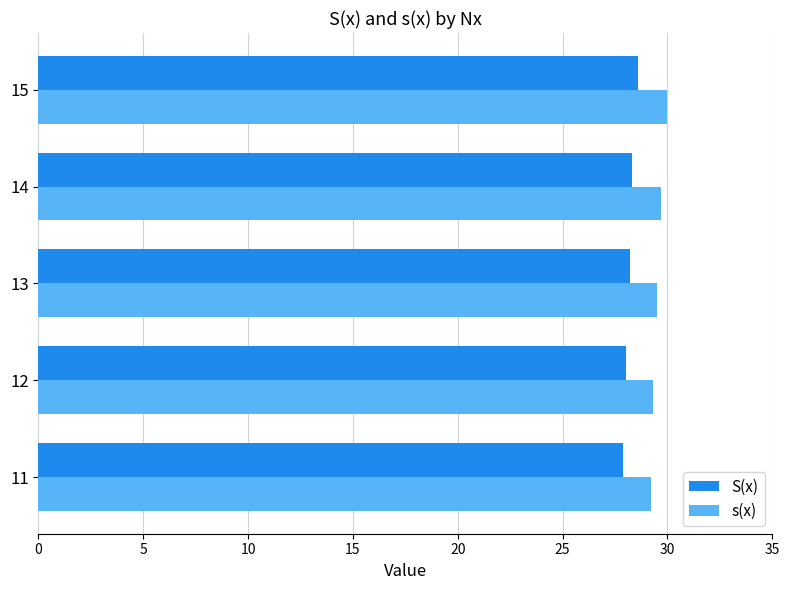

At which category is the sum across all series the highest?

15